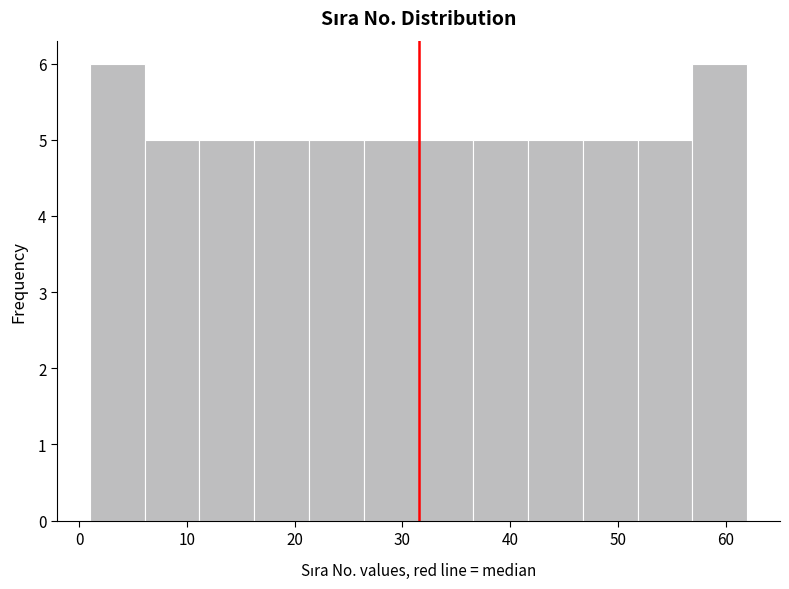

Reading left to right, list every bar in this chart as the range it spans on the x-axis followed by its height. Neither the bar edges nor the heights are printed on the chart, so give them approximately, as read against the axes.

1 to 6: 6
6 to 11: 5
11 to 16: 5
16 to 21: 5
21 to 26: 5
26 to 32: 5
32 to 37: 5
37 to 42: 5
42 to 47: 5
47 to 52: 5
52 to 57: 5
57 to 62: 6